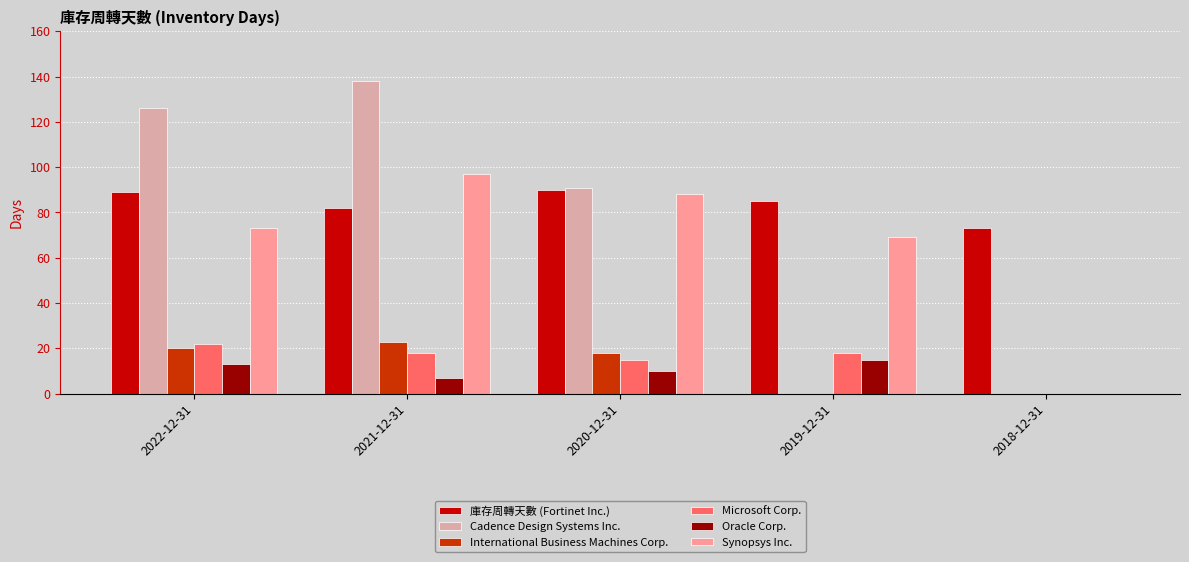

Between 2020-12-31 and 2018-12-31, which series saw the biggest shift?

Cadence Design Systems Inc.